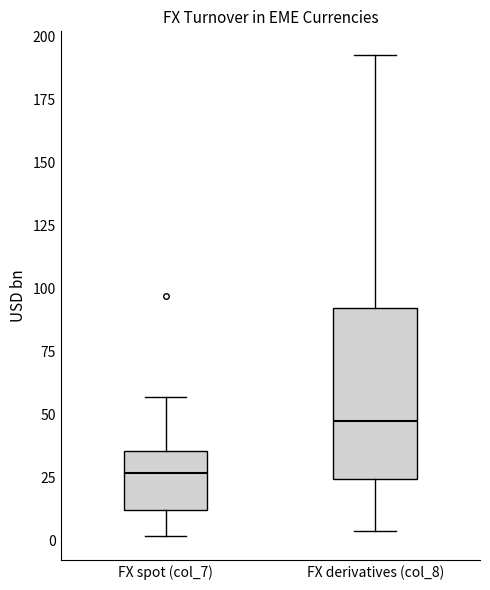

Reading left to right, read every box against the y-axis: the position of its median line, the range the box covers, and the ends of its whiskers. The values are not printed on the chart, so give them approximately, as read against the axis.

FX spot (col_7): median 25, box 10 to 35, whiskers 0 to 55
FX derivatives (col_8): median 45, box 25 to 90, whiskers 5 to 190